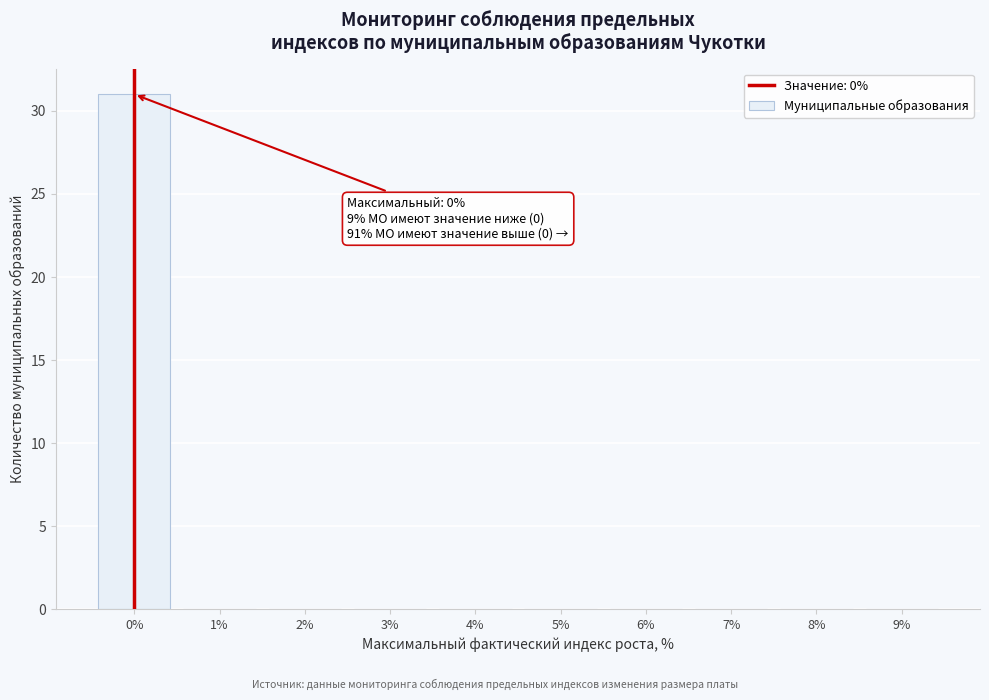

Which range on the x-axis has the tallest bar?

-0.5 to 0.5